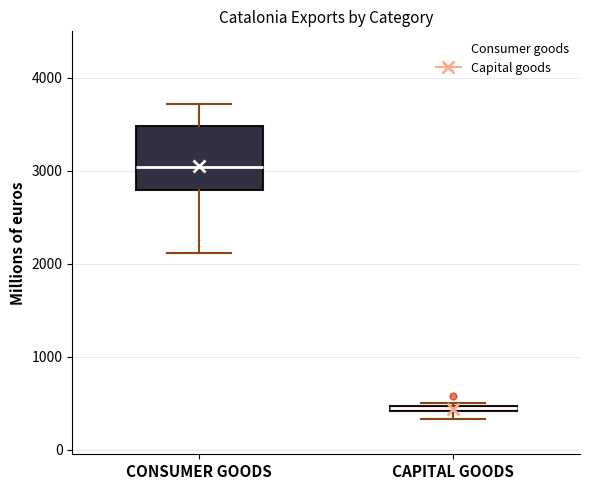

Which box has the lowest median line?

CAPITAL GOODS